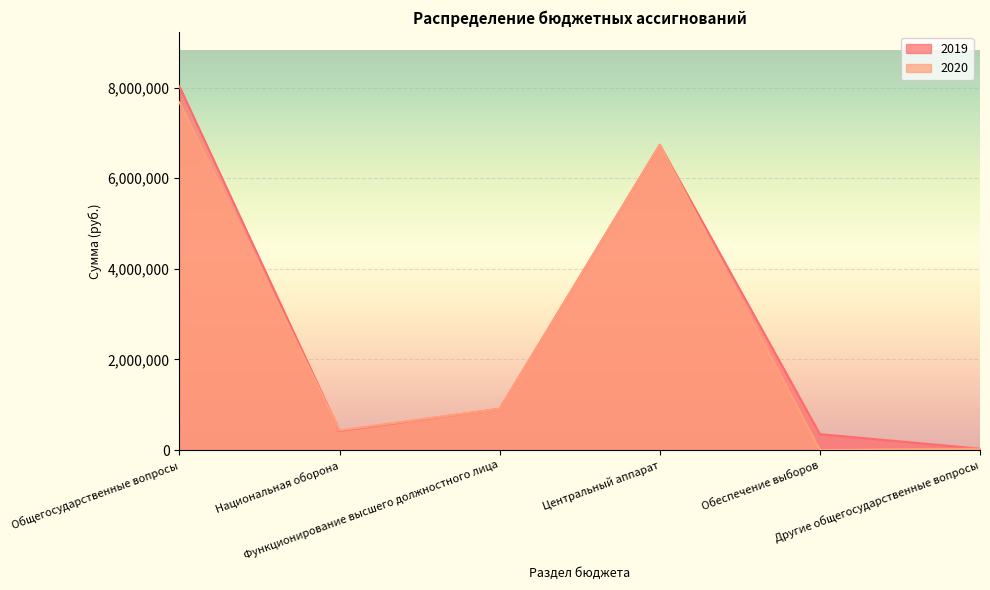

What is the difference between the maximum and second lowest values in the 2020 series?

7649800